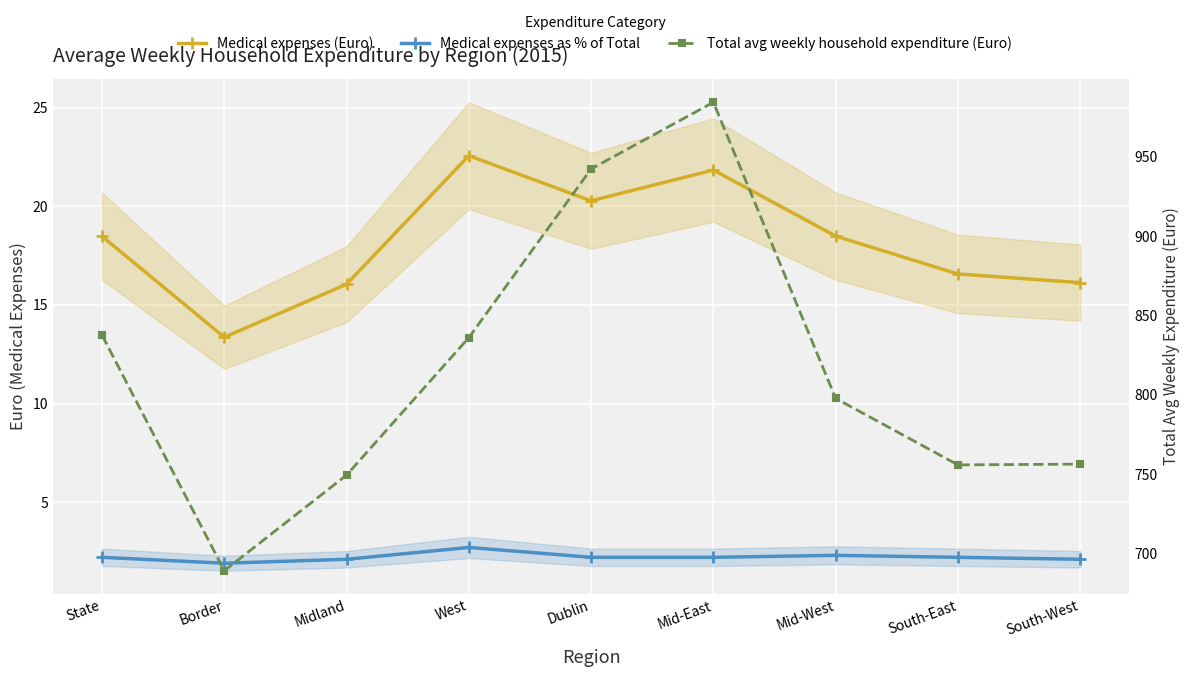

Reading left to right, what are all the values shown in this chart?

Medical expenses (Euro): 18.5	13.4	16.1	22.6	20.3	21.8	18.5	16.6	16.1
Medical expenses as % of Total: 2.2	1.9	2.1	2.7	2.2	2.2	2.3	2.2	2.1
Total avg weekly household expenditure (Euro): 837.5	689.1	749.4	836.0	942.3	984.3	797.7	755.8	756.3